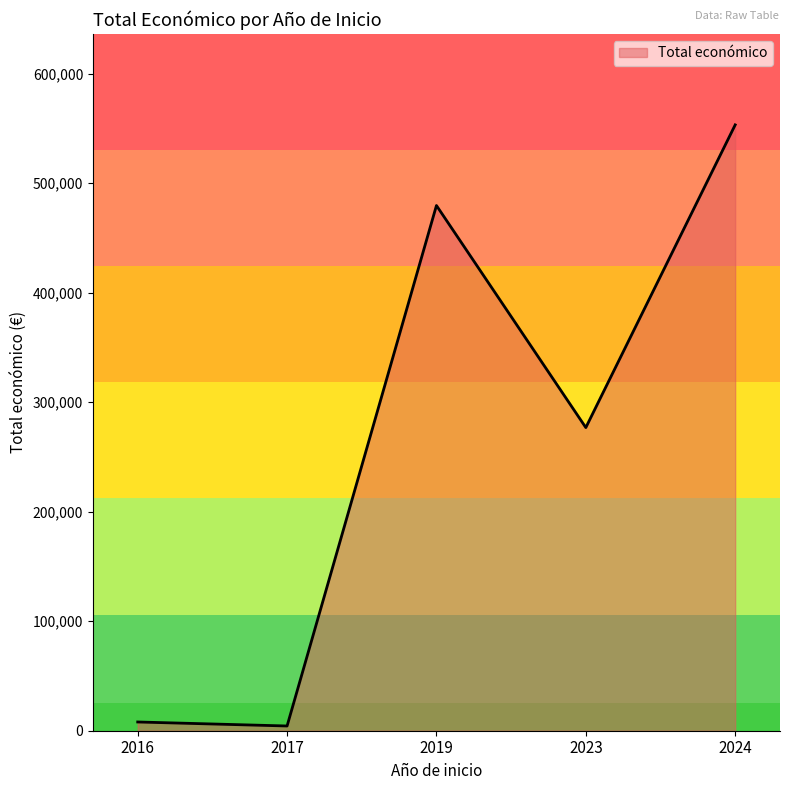

What is the maximum value shown in the chart?

553196